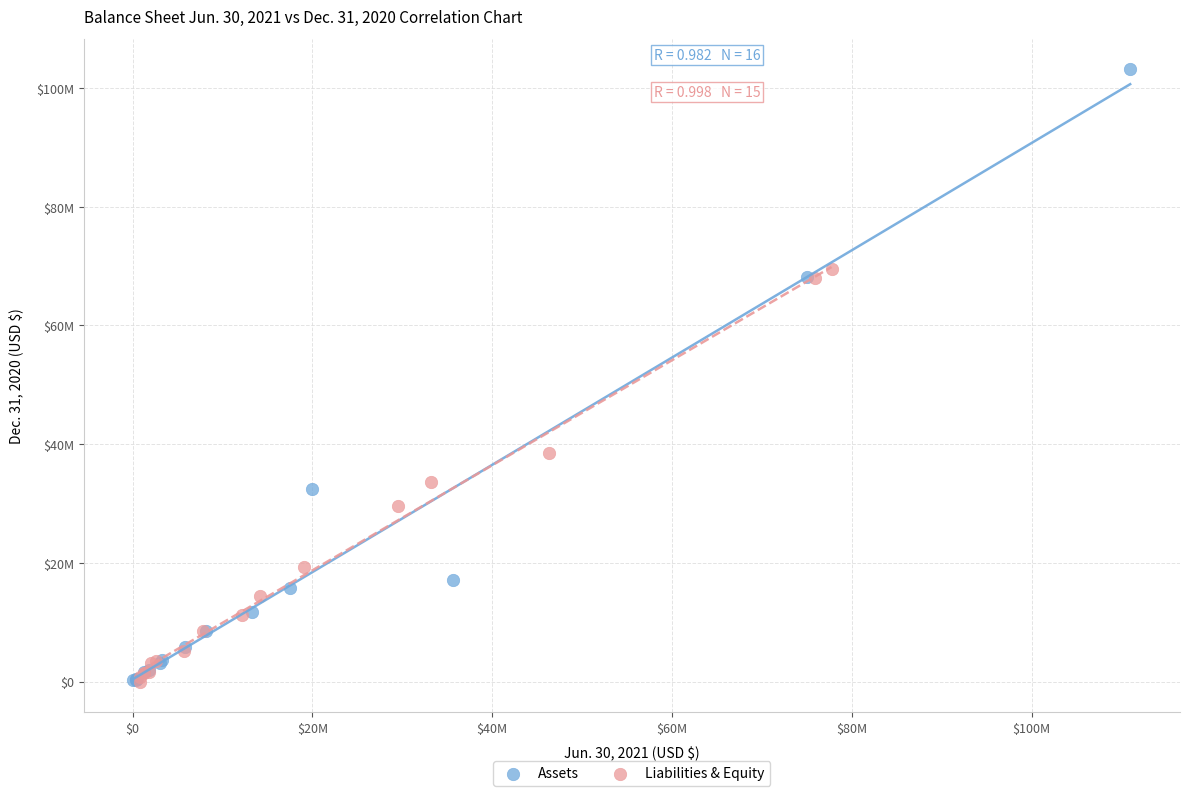

What are all the series names shown in the legend?

Assets, Liabilities & Equity